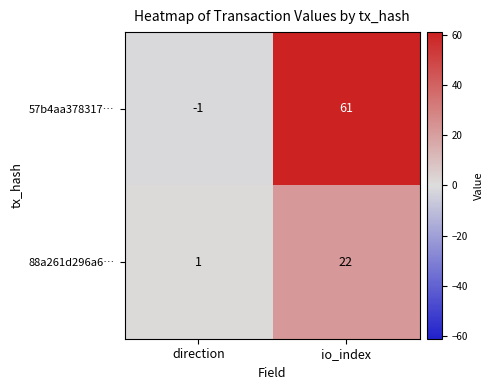

What is the average value of the 57b4aa378317… series?

30